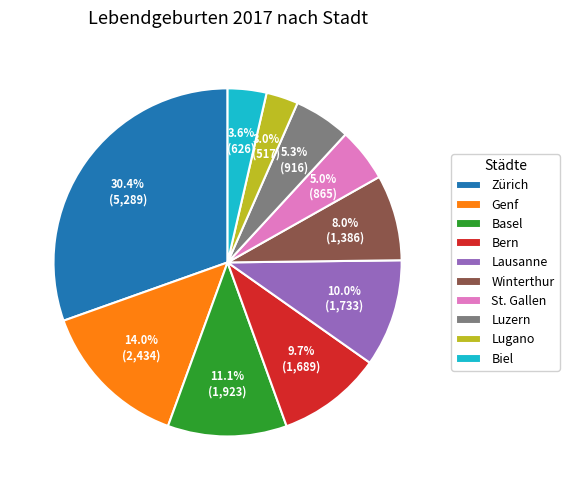

Which has a higher value, Lugano or Genf?

Genf